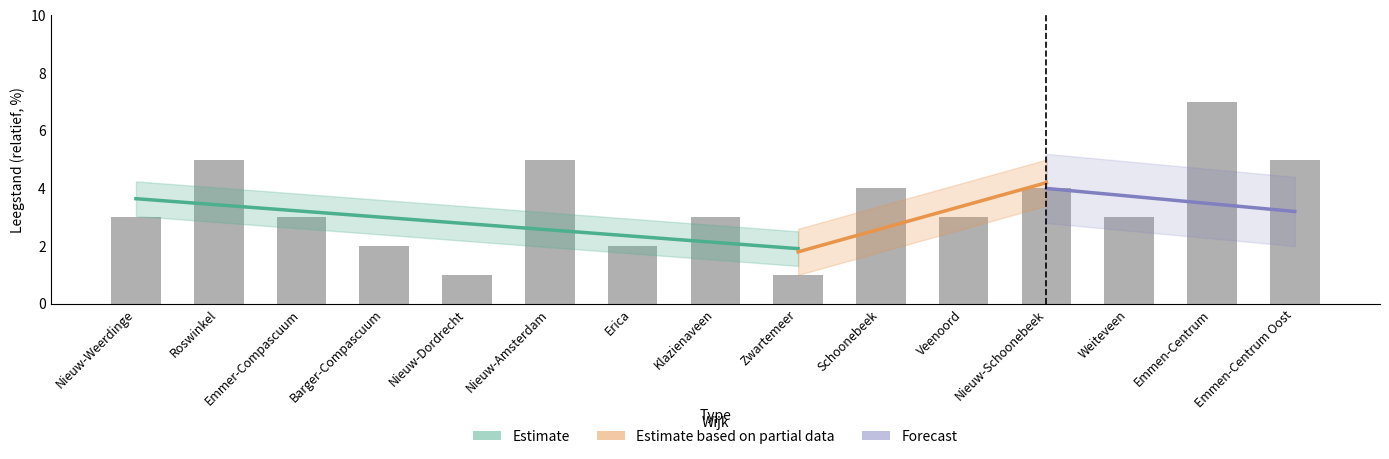

Approximately how many times larger is the value at Nieuw-Amsterdam compared to Nieuw-Schoonebeek?

1.2